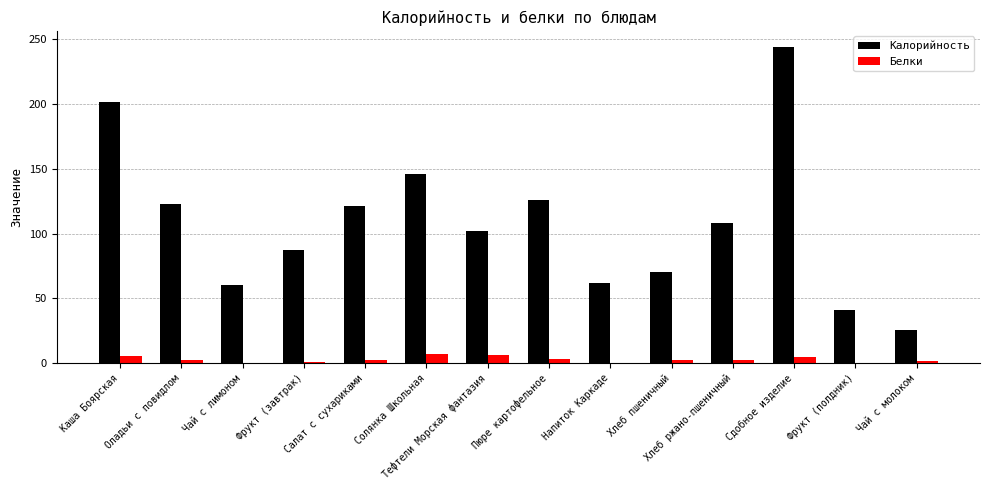

Does the chart contain stacked bars?

No